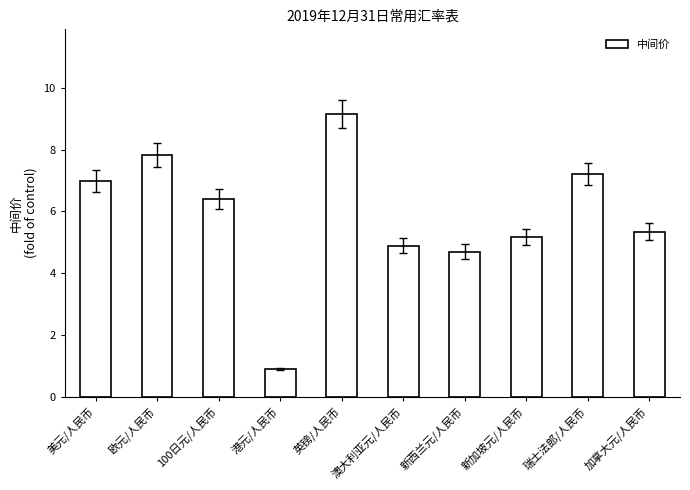

Count the number of values greater than 6.

5